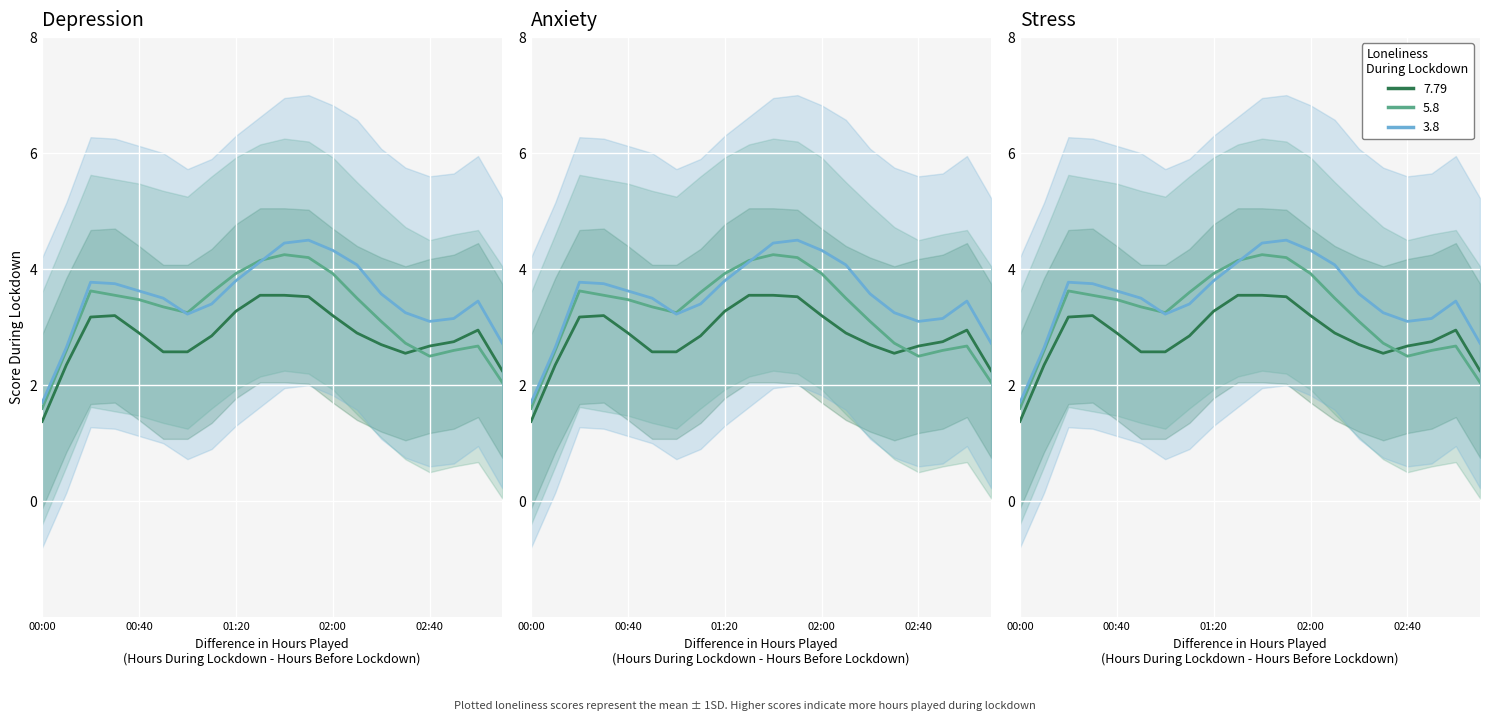

The 2.933 series shows 4.2 at 02:50. True or false?

False